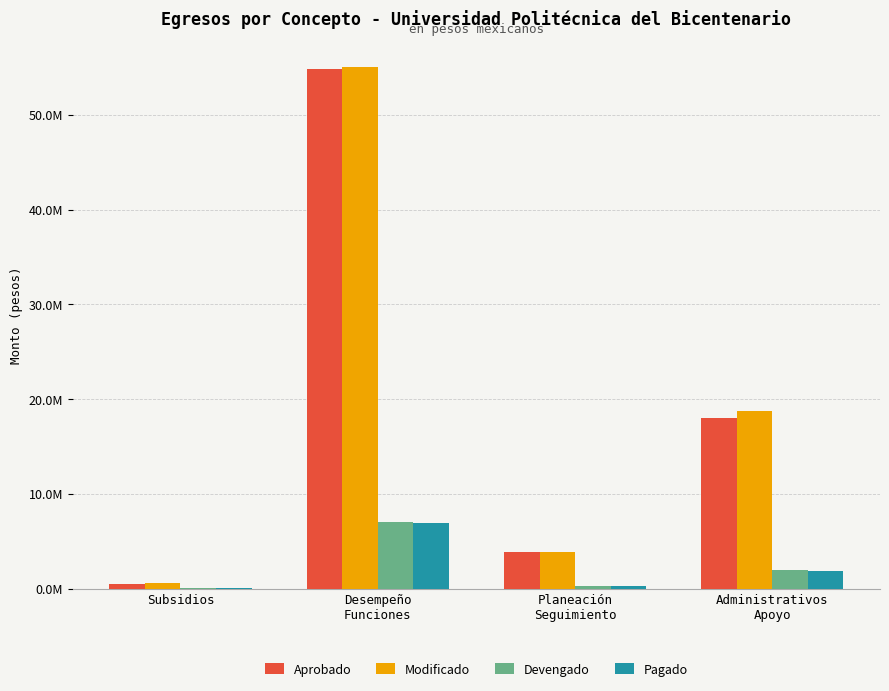

What is the difference between the highest and lowest values at Desempeño
Funciones?

48046072.4